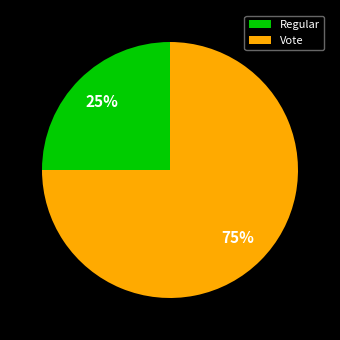

The Vote slice represents 95% of the pie. True or false?

False